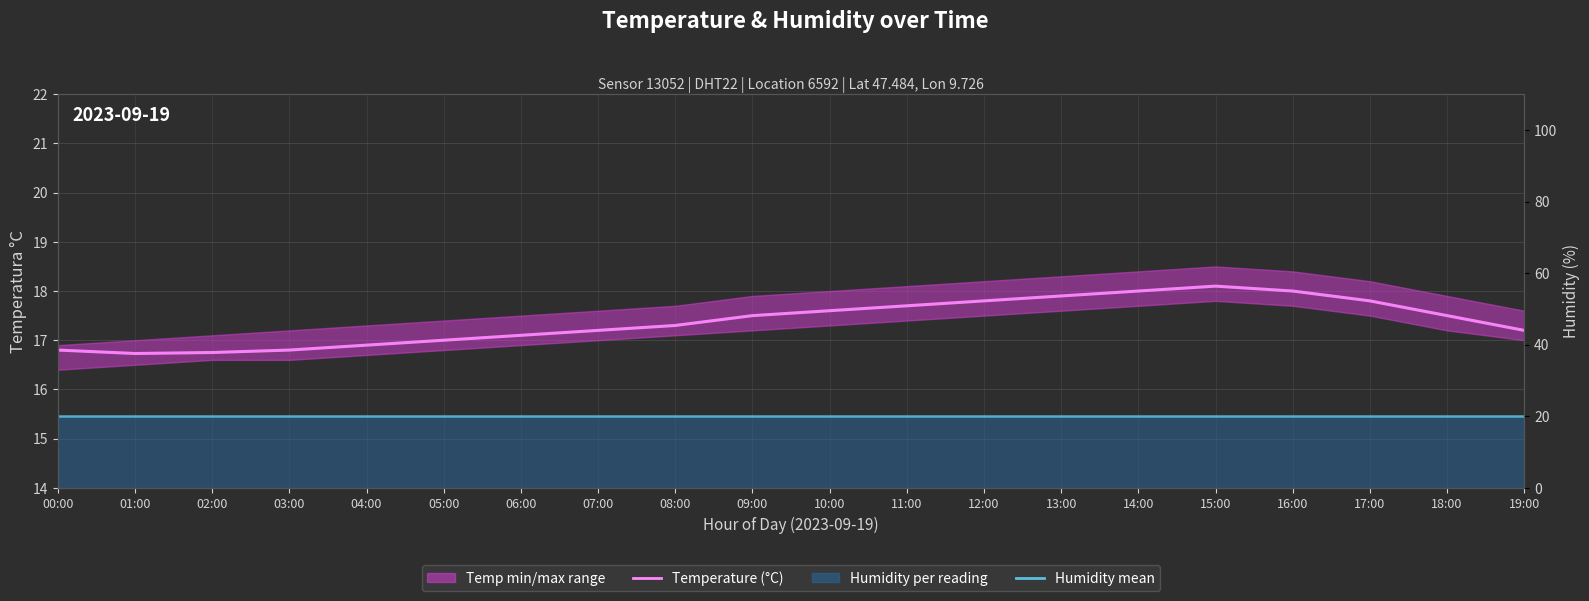

True or false: Temperature (°C) and Humidity mean intersect in this chart.

False